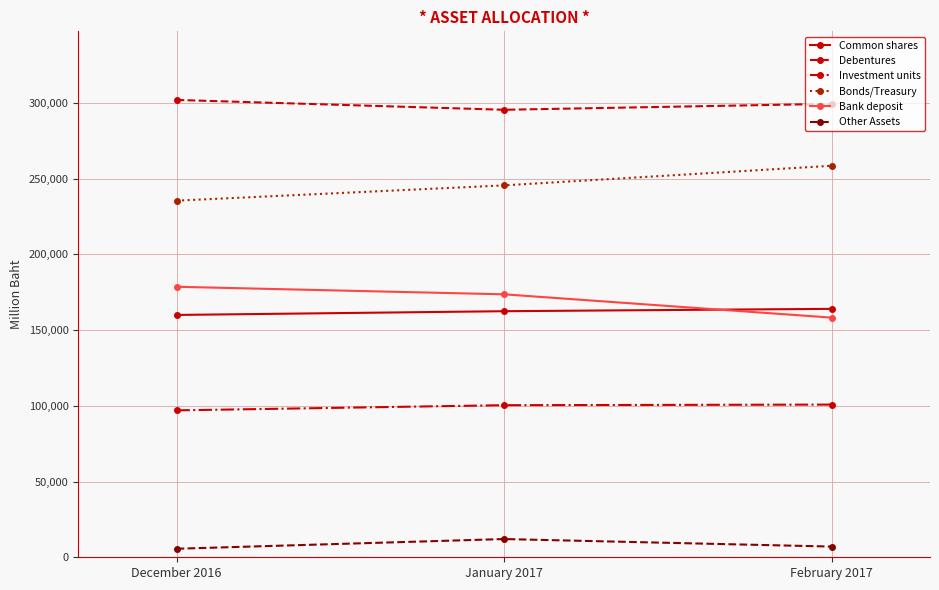

What is the difference between the highest and lowest values at February 2017?

292393.6